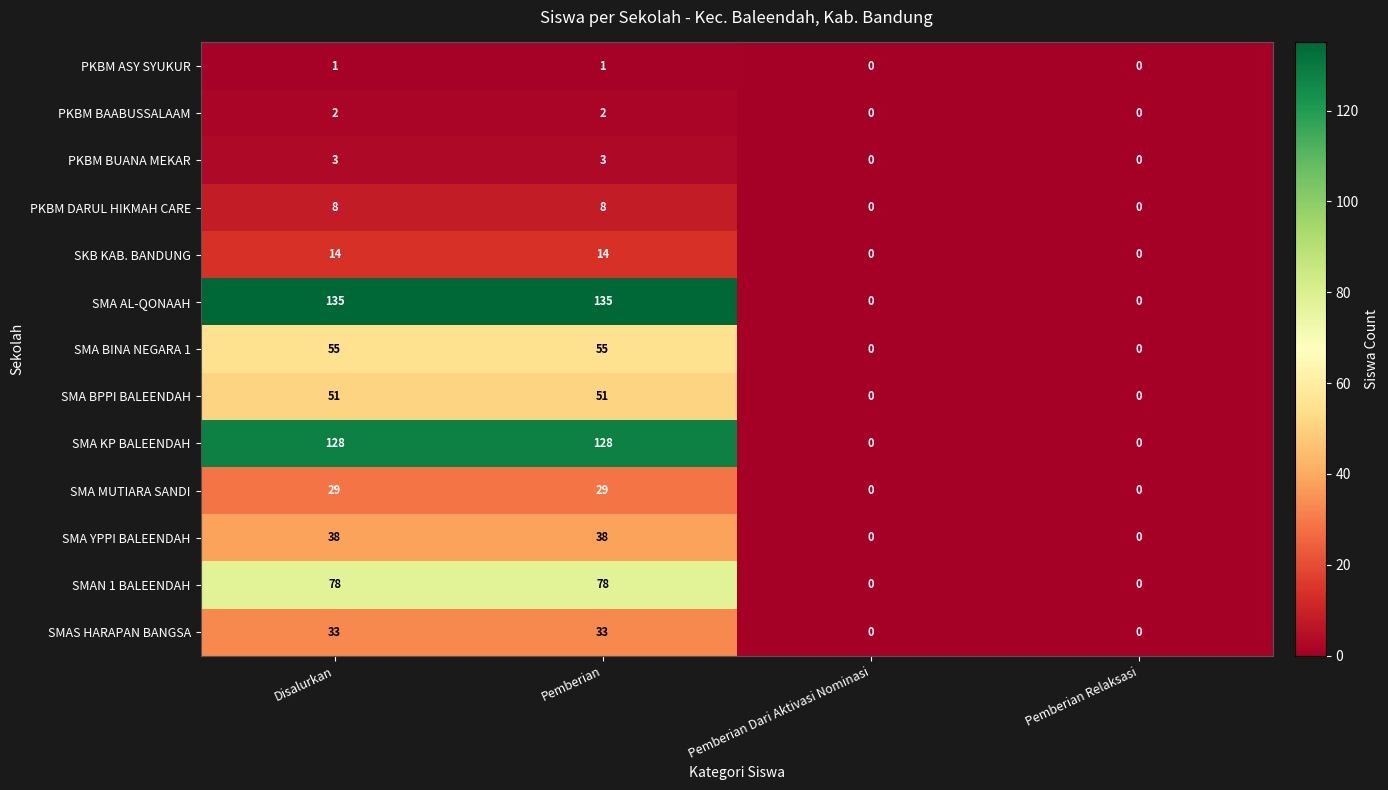

What is the difference between the SMA KP BALEENDAH values at Pemberian and Pemberian Relaksasi?

128